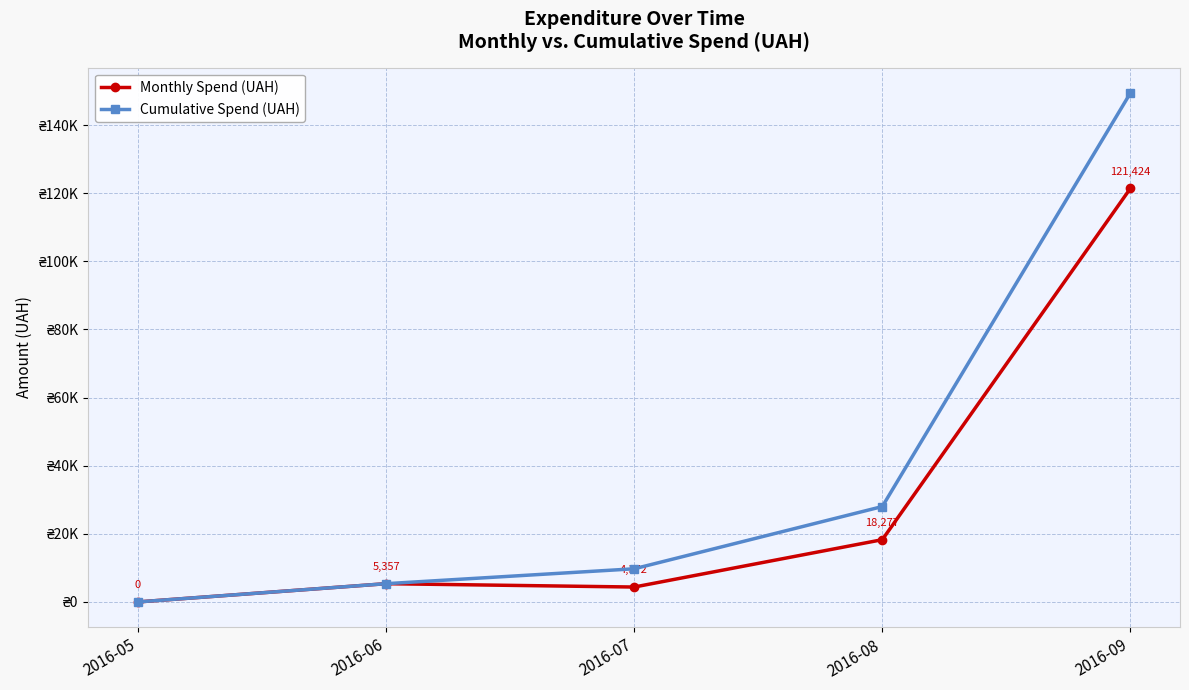

In Monthly Spend (UAH), how many points are higher than both neighbors (excluding endpoints)?

1